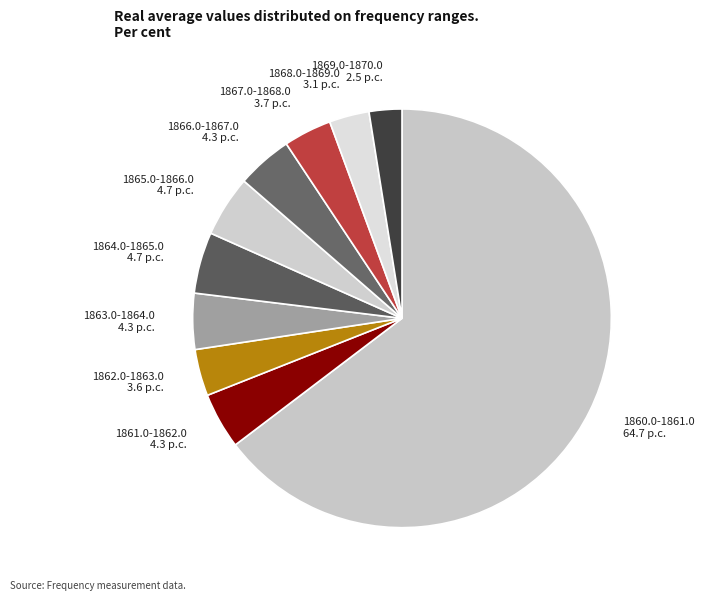

True or false: 1866.0-1867.0 accounts for 25% of the total.

False